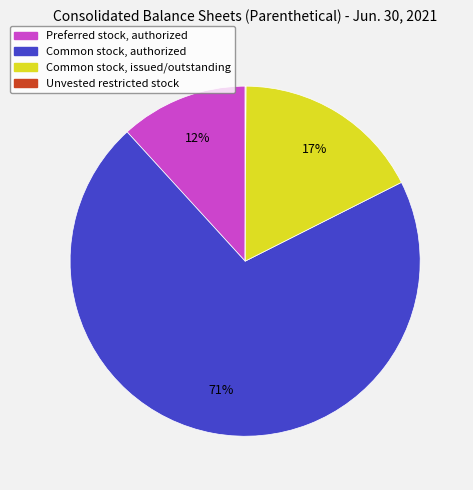

What is the majority slice?

Common stock, authorized